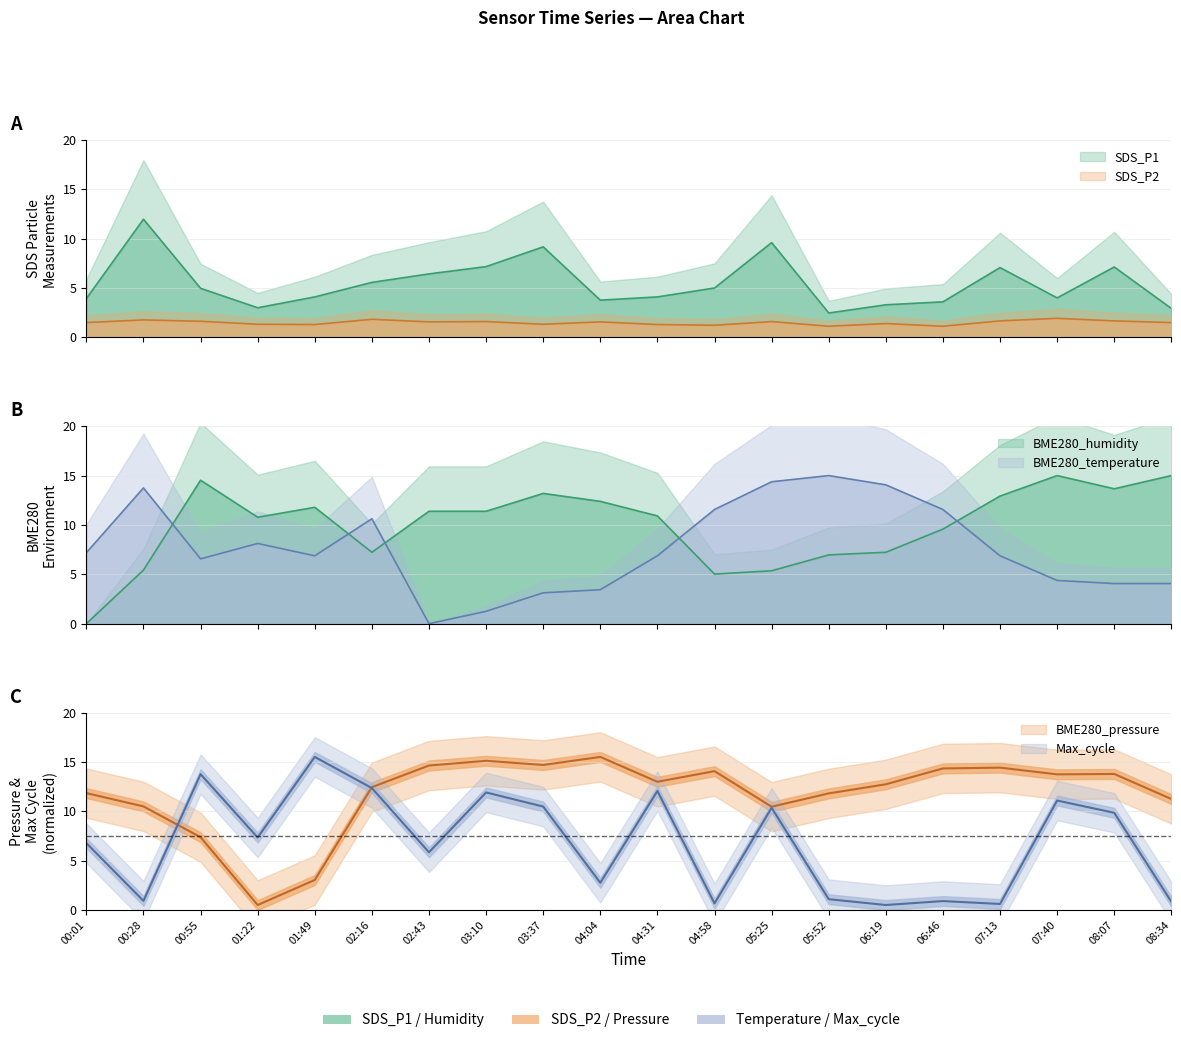

Which series ends up on top after the final intersection of BME280_temperature and SDS_P2?

BME280_temperature